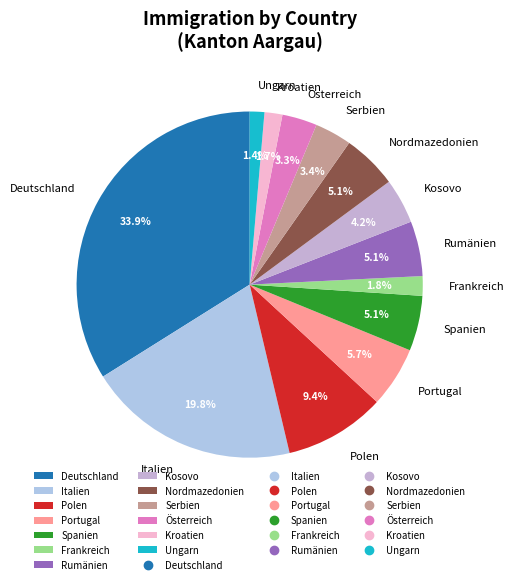

What is the total percentage of Ungarn and Italien?

21.2%